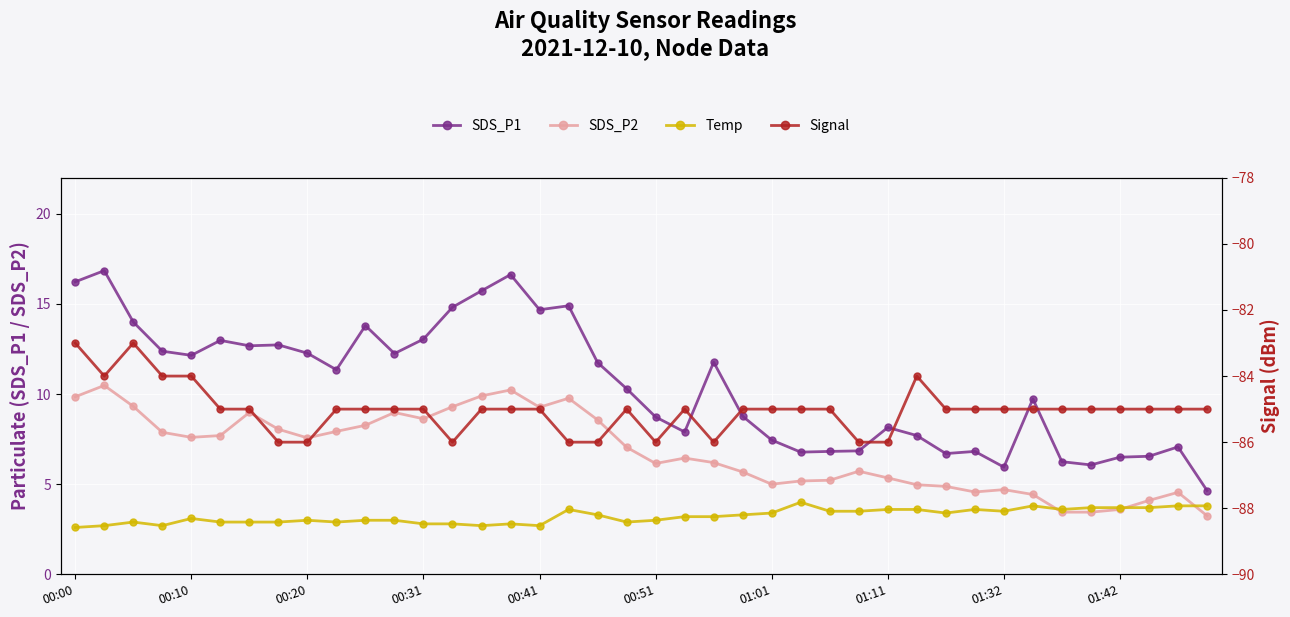

What is the value of the Temp point at the 3rd from the left?

2.9